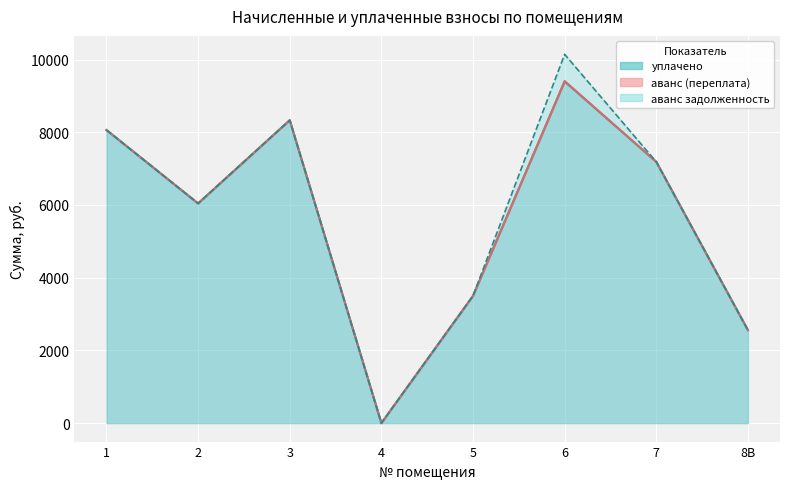

At which label does уплачено reach its minimum?

4